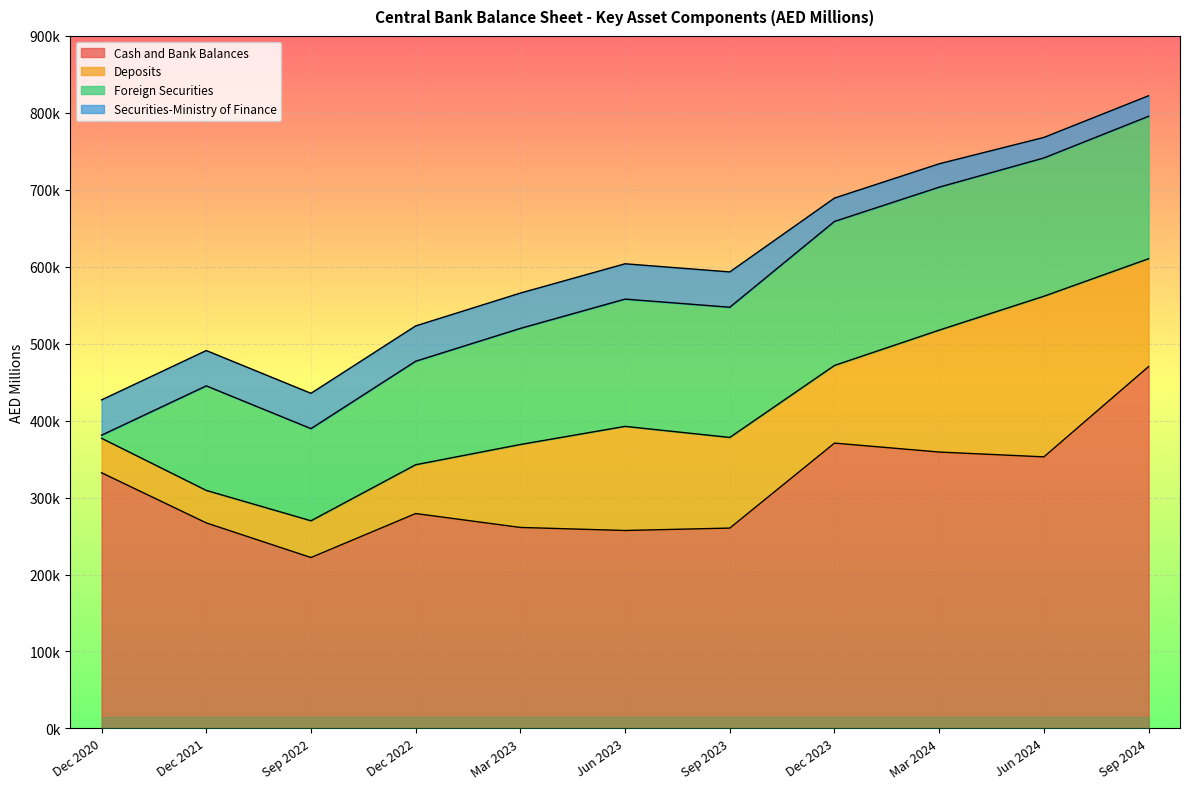

Which label corresponds to the largest value in the chart?

Sep 2024